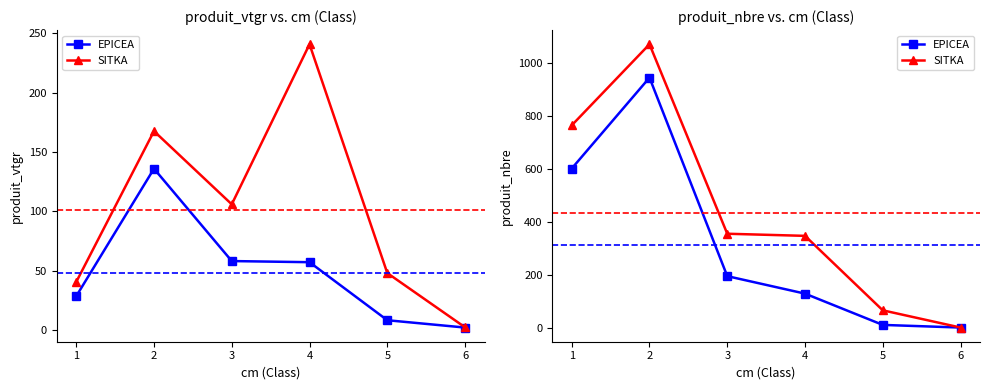

True or false: EPICEA has a value of 115 at 3.

False